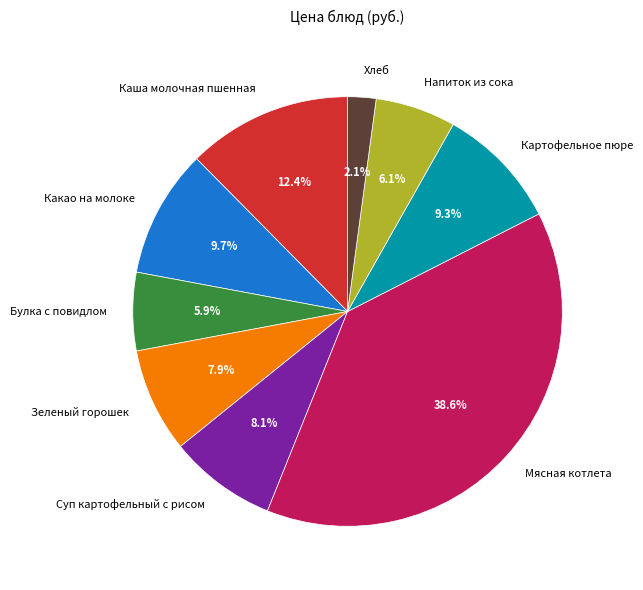

What is the ratio of the value at Картофельное пюре to the value at Суп картофельный с рисом?

1.1